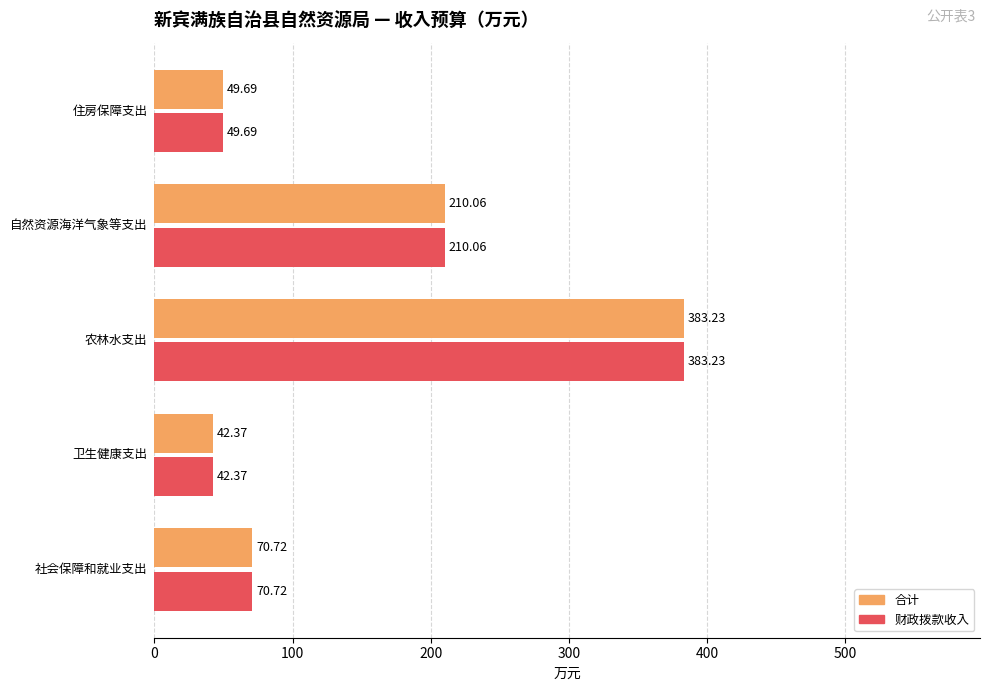

What is the difference between the maximum and minimum values in the 合计 series?

340.9